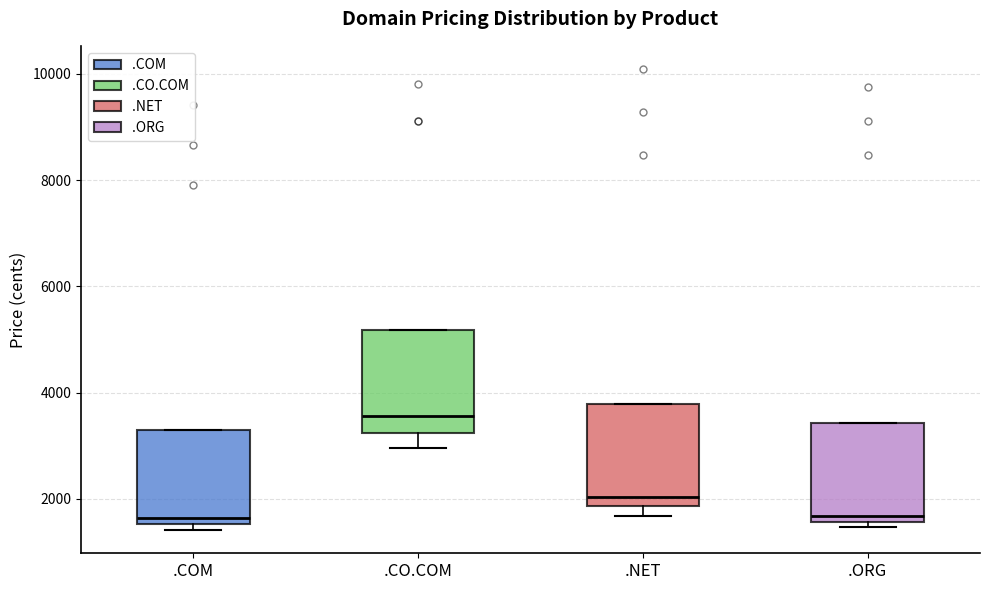

Reading left to right, read every box against the y-axis: the position of its median line, the range the box covers, and the ends of its whiskers. The values are not printed on the chart, so give them approximately, as read against the axis.

.COM: median 1600 (just above the box's lower edge), box 1600 to 3200, whiskers 1400 to 3200
.CO.COM: median 3600, box 3200 to 5200, whiskers 3000 to 5200
.NET: median 2000, box 1800 to 3800, whiskers 1600 to 3800
.ORG: median 1600 (just above the box's lower edge), box 1600 to 3400, whiskers 1400 to 3400